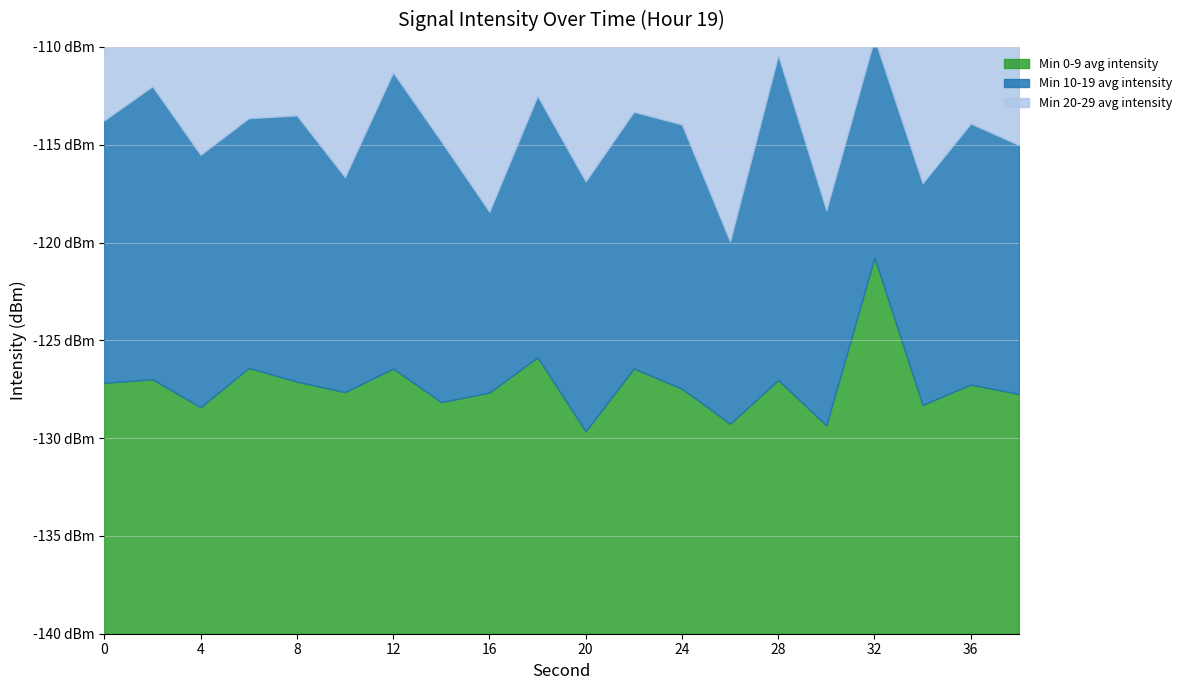

What is the difference between the maximum and minimum values in the Min 20-29 avg intensity series?

4.2